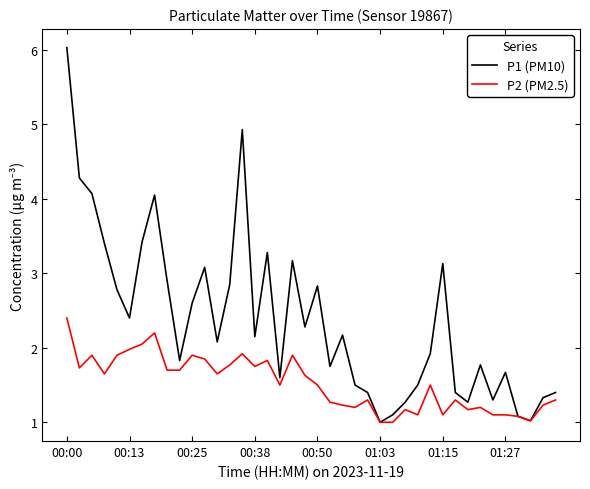

Rank the series by their average value, from lowest to highest.

P2 (PM2.5), P1 (PM10)